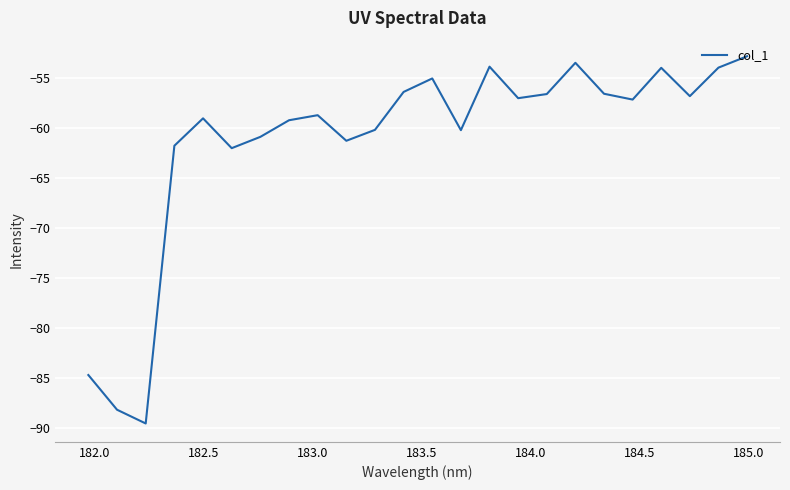

How many lines are shown in the chart?

1